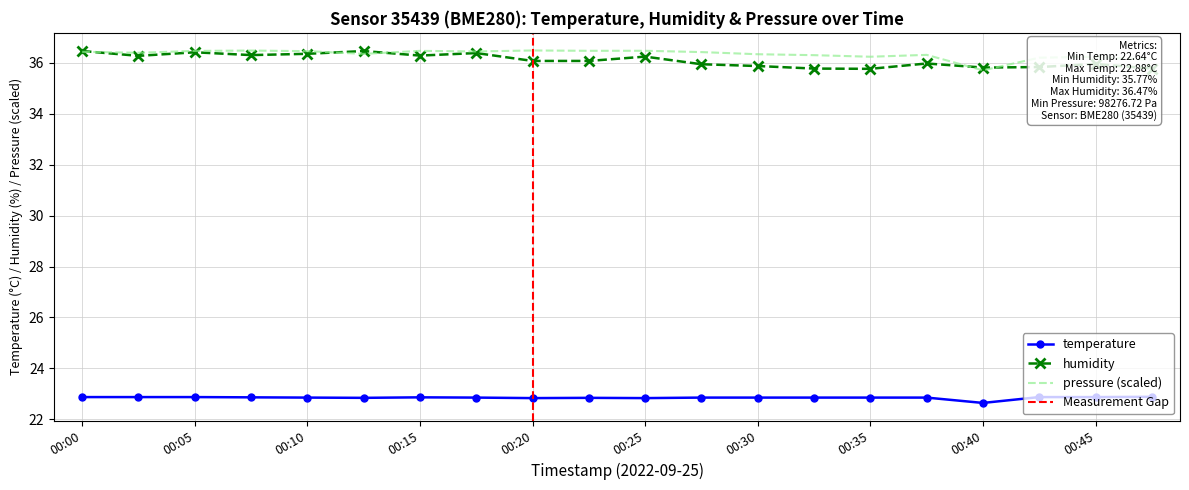

The value of pressure (scaled) at 00:25 is 36.5. True or false?

True